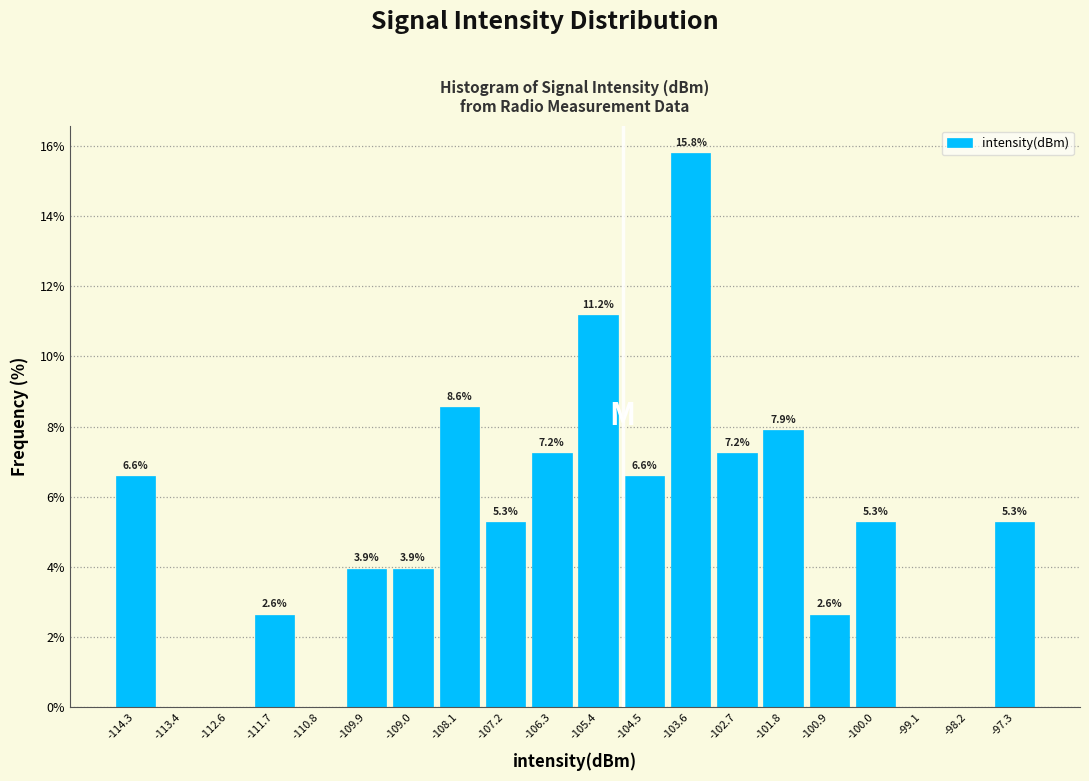

Which range on the x-axis has the tallest bar?

-104.0 to -103.2